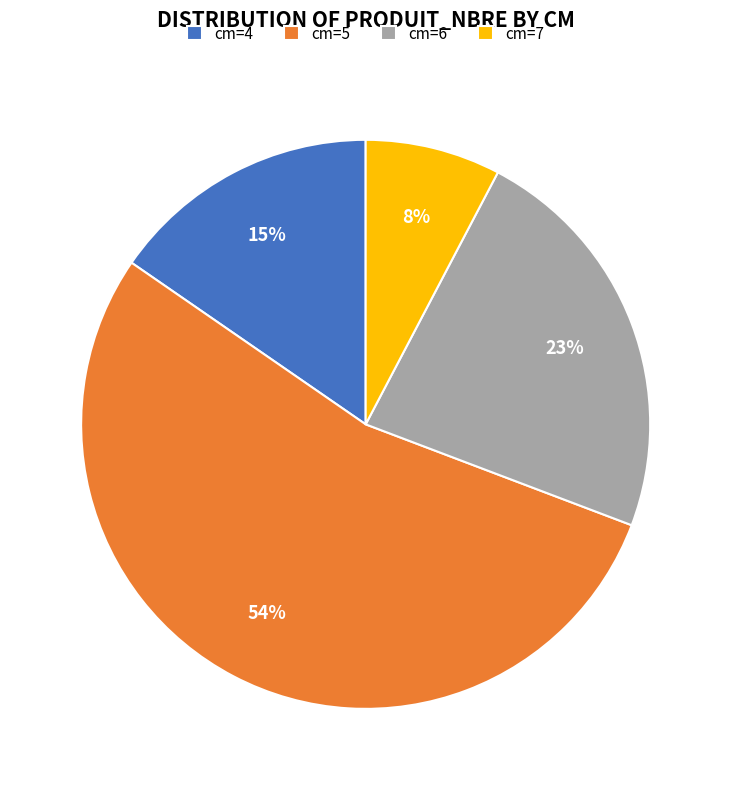

Rank the categories by value from lowest to highest.

cm=7, cm=4, cm=6, cm=5